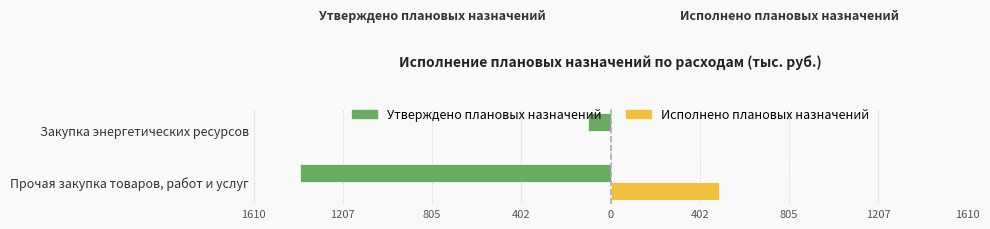

What is the sum of all Исполнено плановых назначений values?

491.5